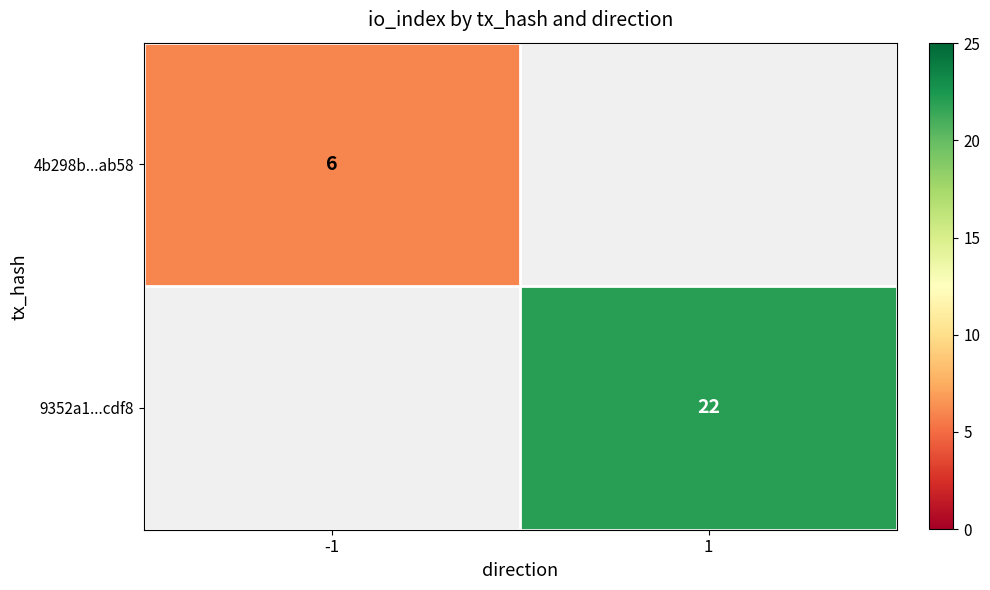

At which category does the chart reach its minimum across all series?

-1